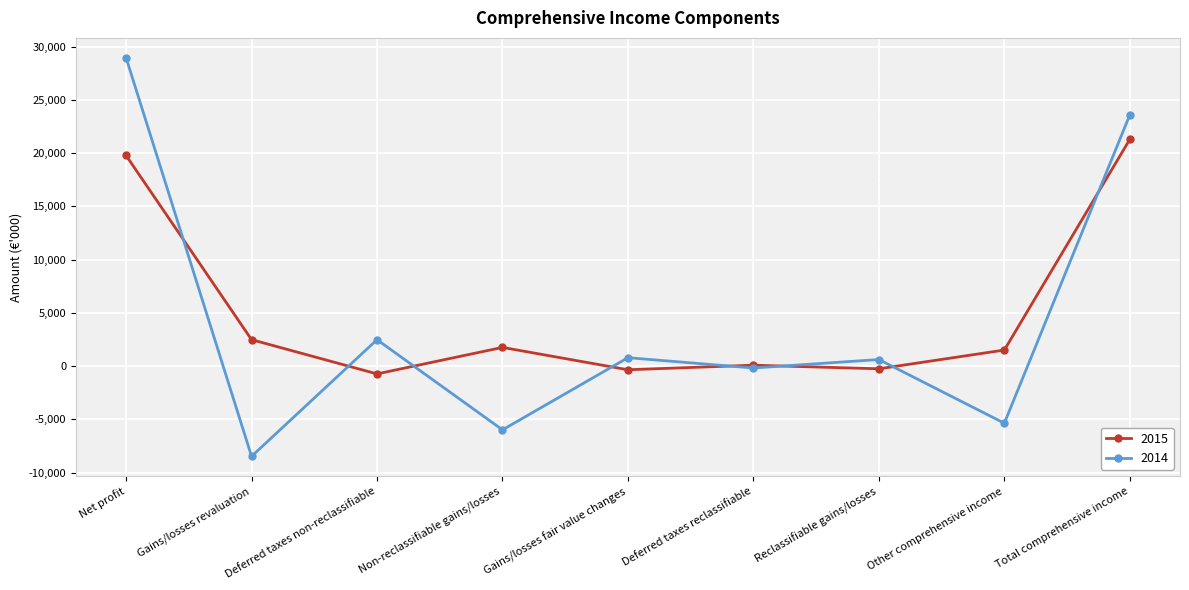

What is the highest value of the 2014 series?

28955